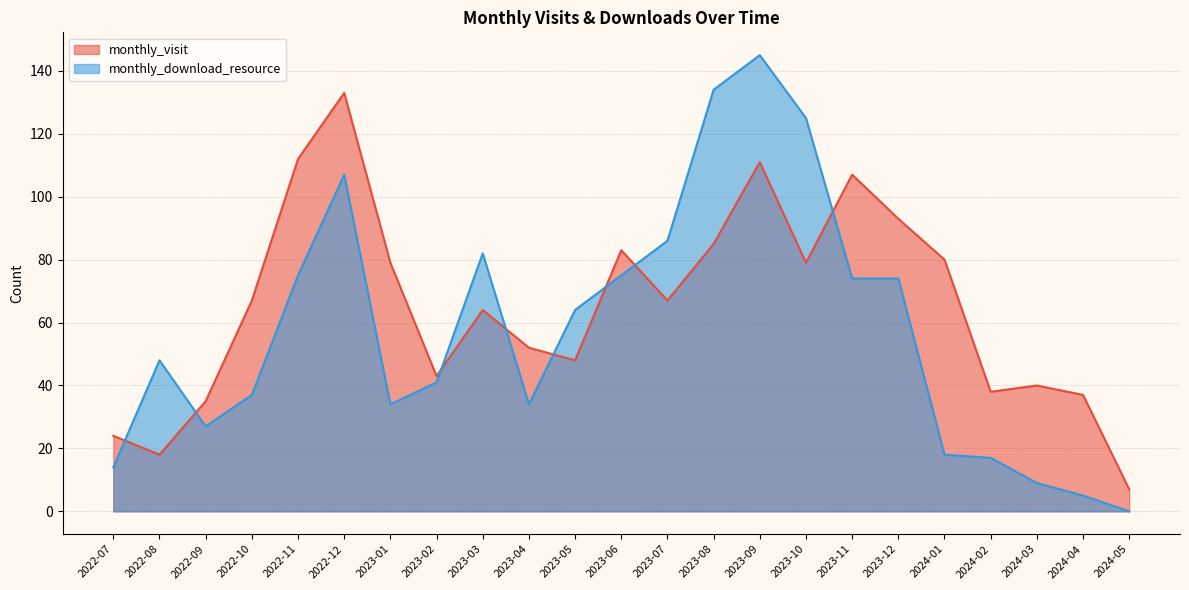

Count the number of data series in this chart.

2